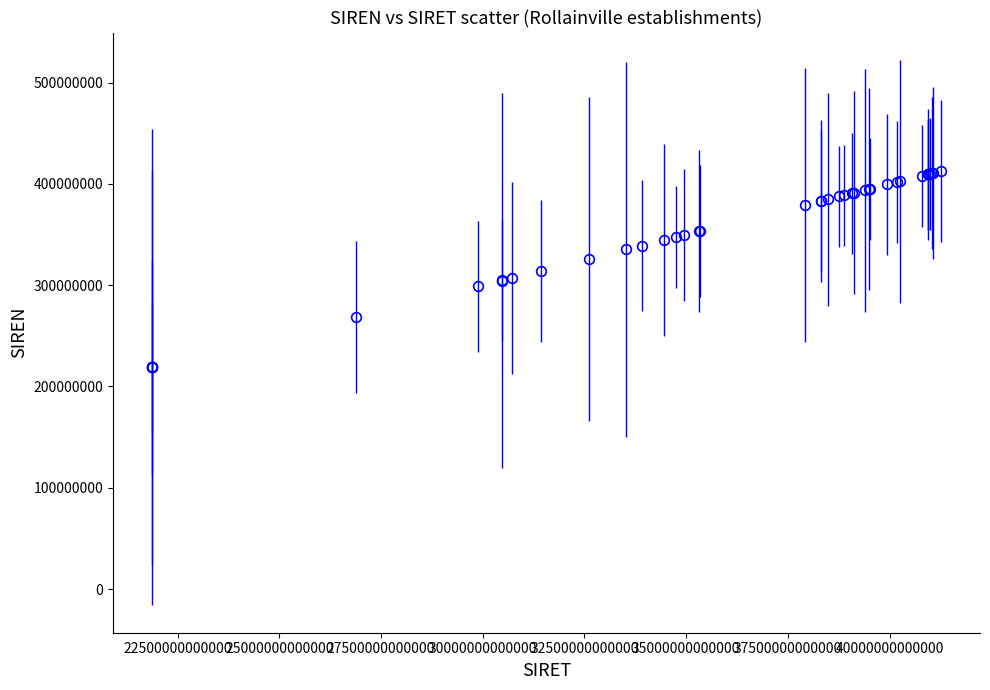

What is the average value?

354474640